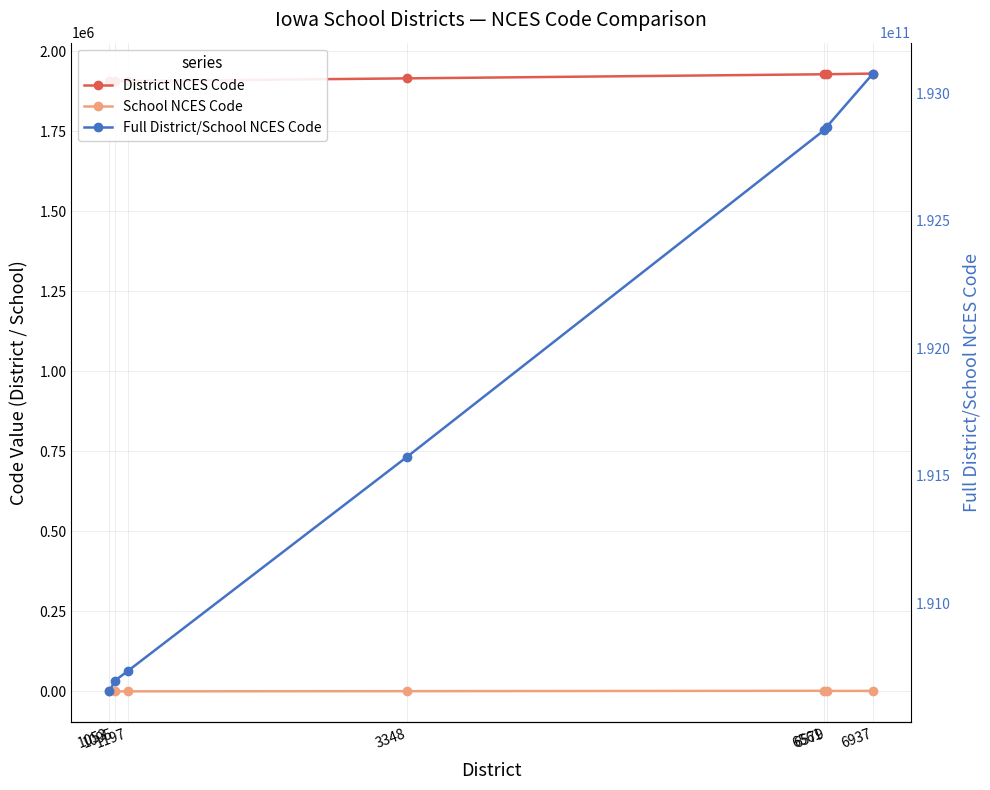

What is the sum of the School NCES Code values at 1095 and 1197?

730